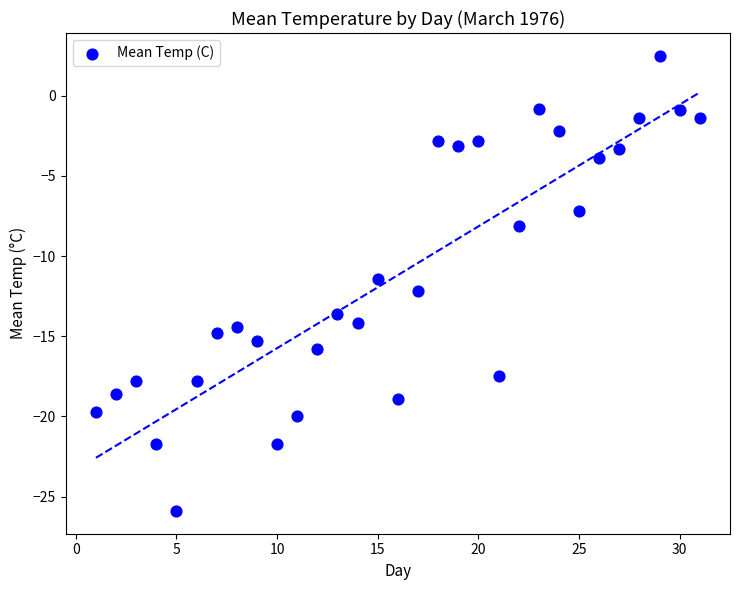

What Y value in the scatter plot is closest to -11?

-11.4